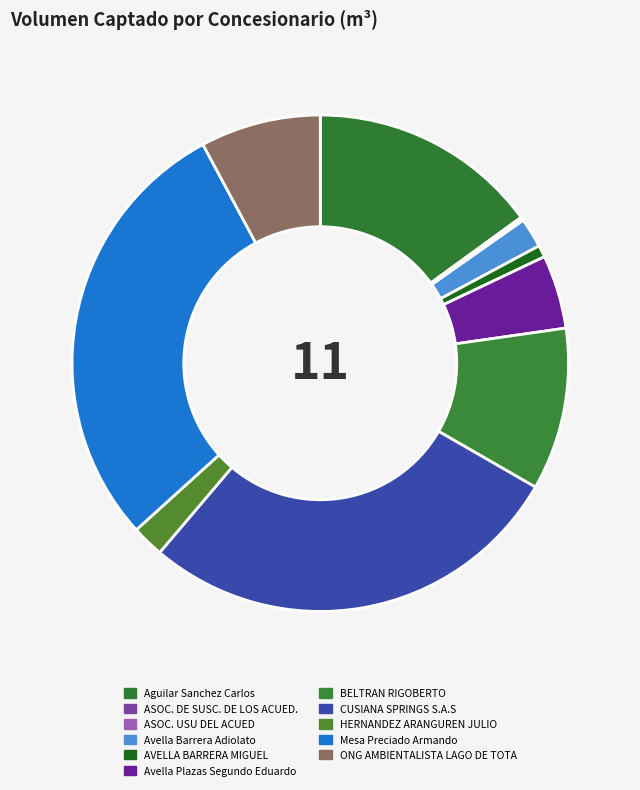

Between Mesa Preciado Armando and CUSIANA SPRINGS S.A.S, which is larger?

Mesa Preciado Armando